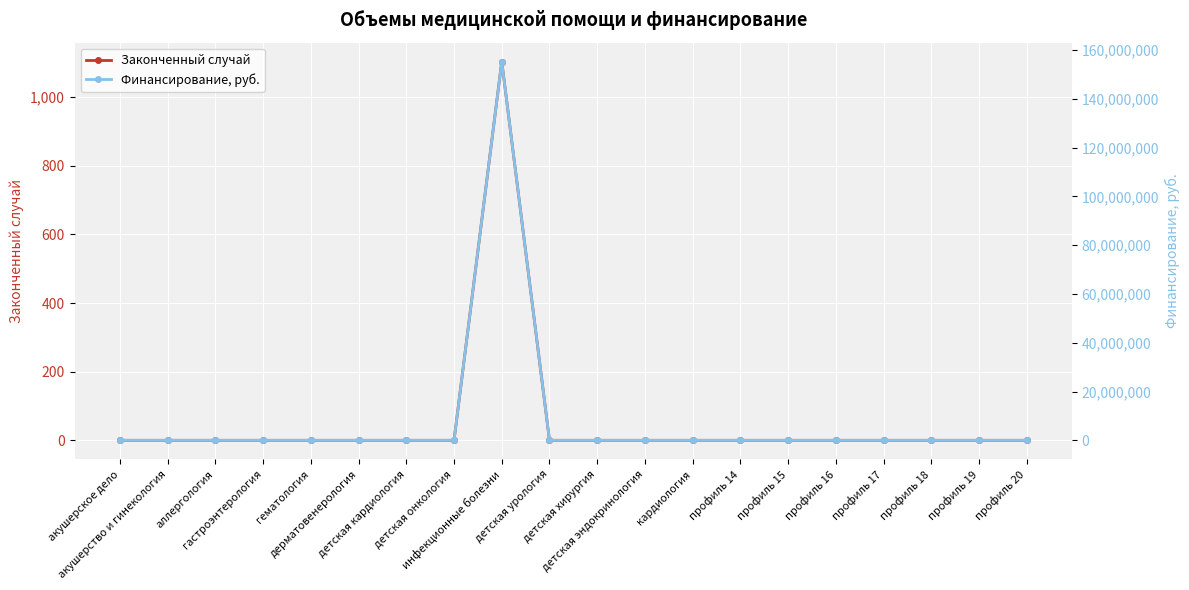

The value of Законченный случай at акушерство и гинекология is 0. True or false?

True